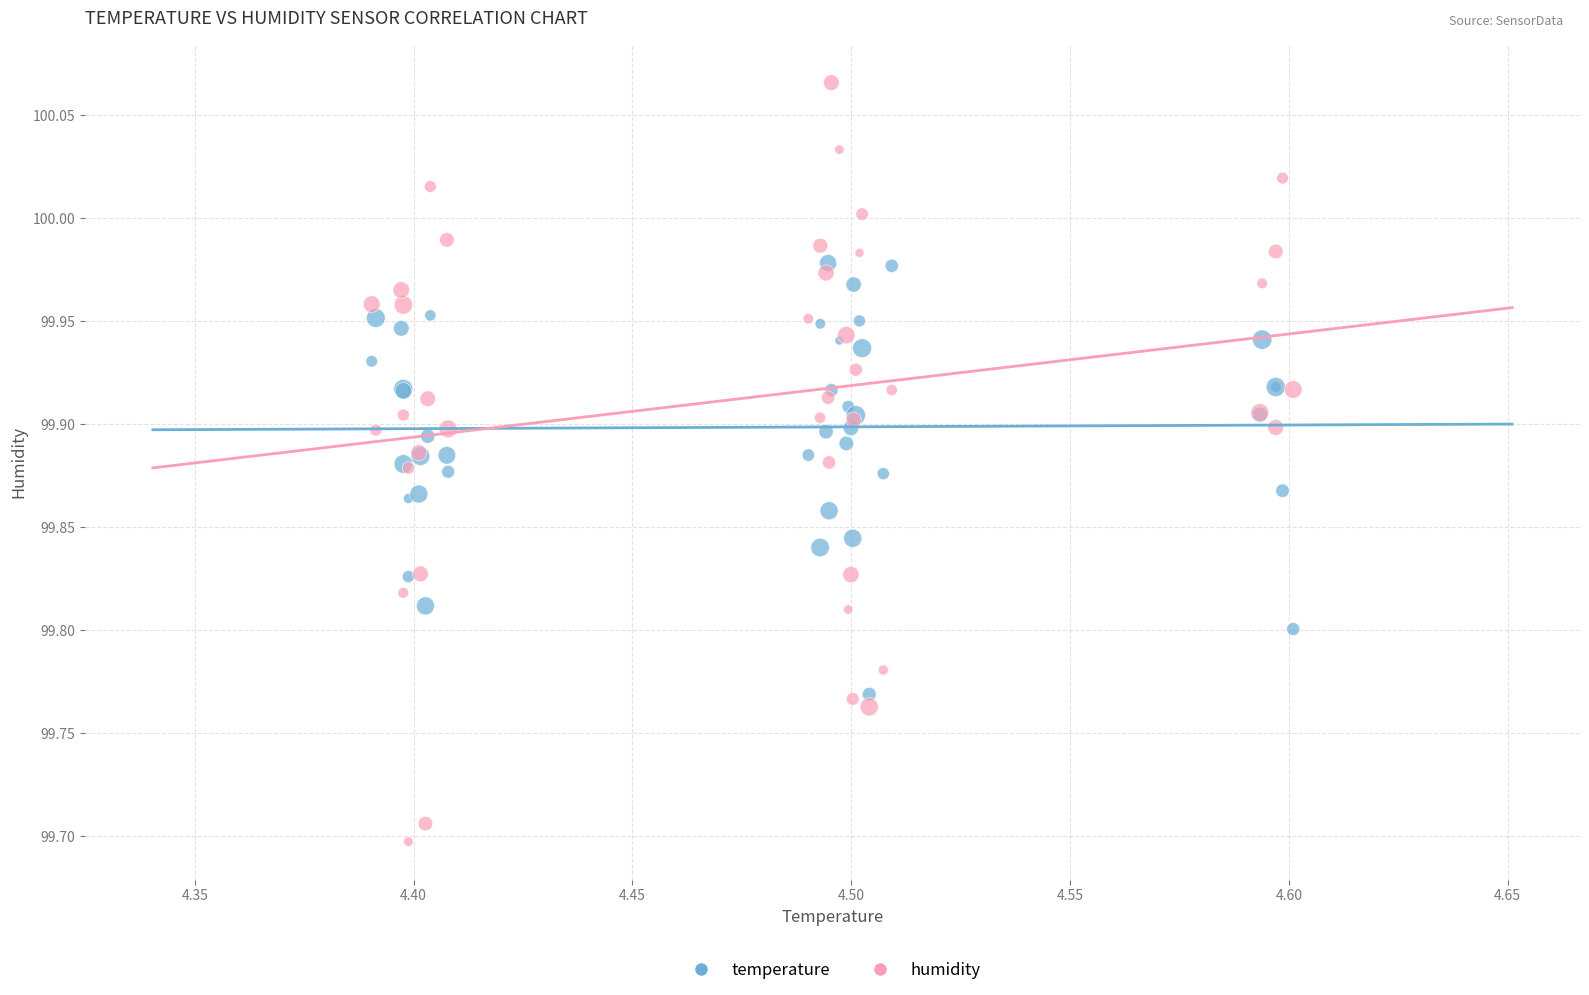

Which series contains the lowest Y value?

humidity